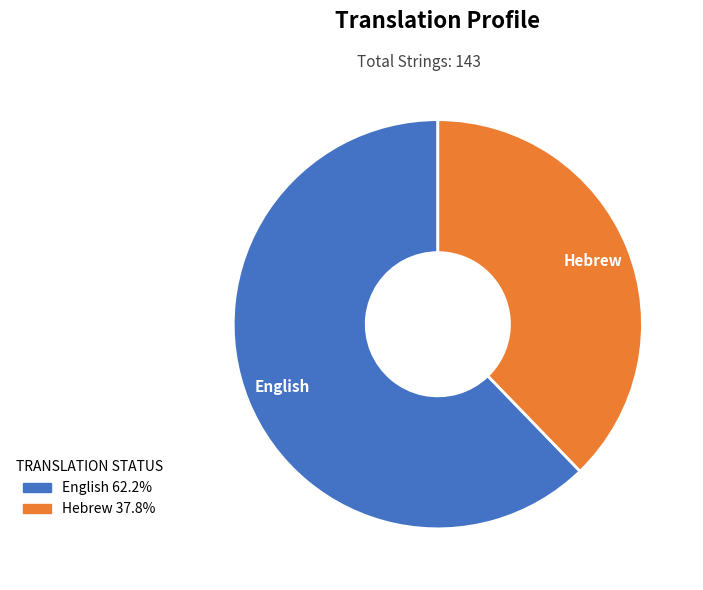

Do English and Hebrew together represent more than half of the pie?

Yes